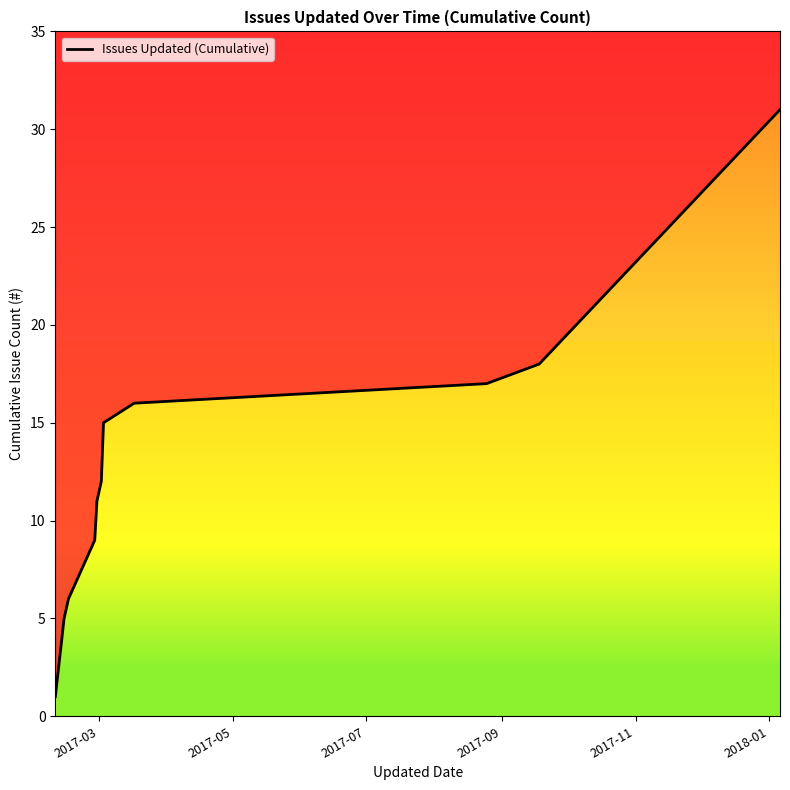

Count the number of categories in the chart.

12